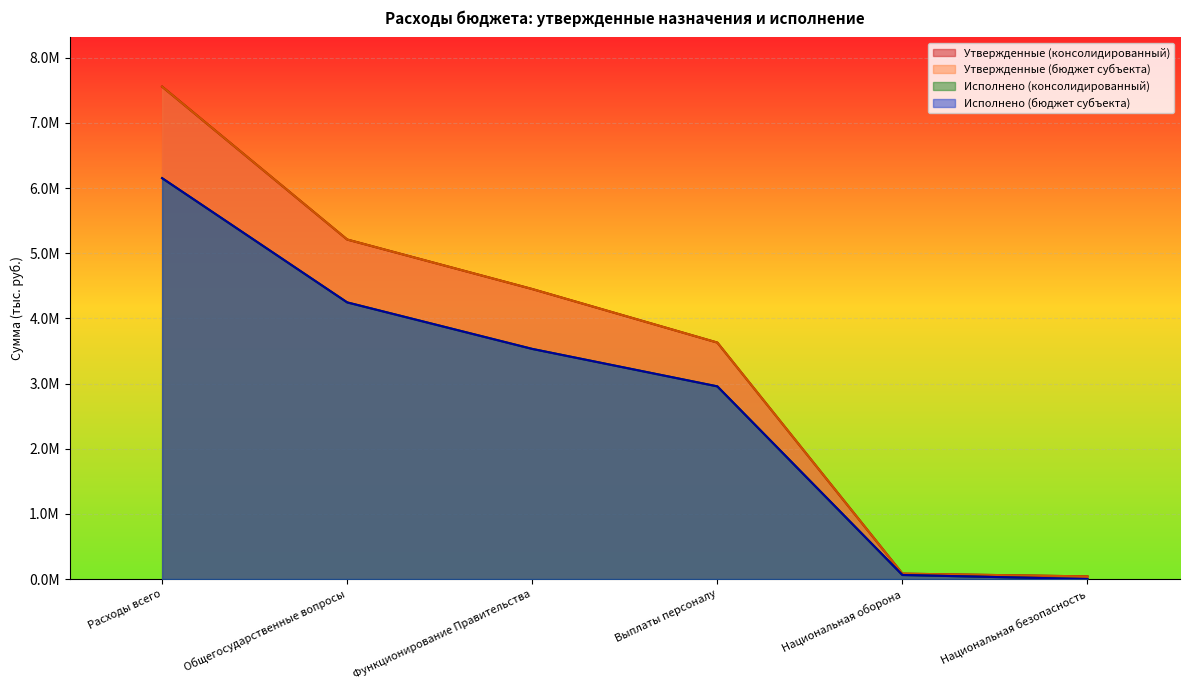

At which label is Утвержденные (консолидированный) closest to 3799427?

Выплаты персоналу